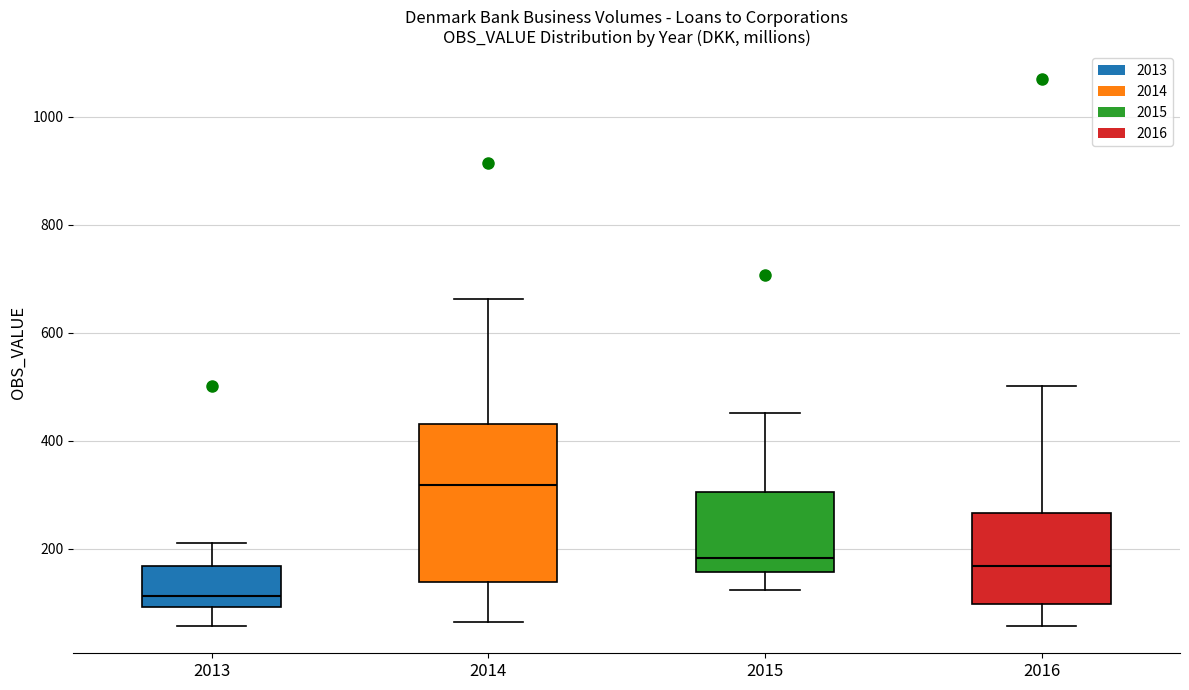

Where is the upper edge of the box at x = 2013 on the y-axis? The values are not printed on the chart, so give them approximately, as read against the axis.

160